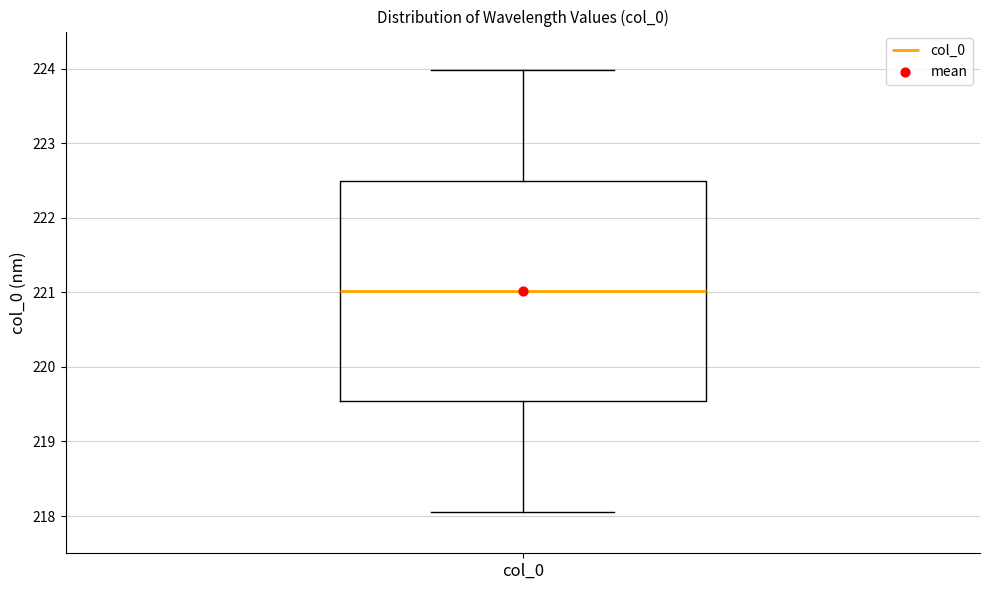

Transcribe this box plot: give where the median line is, the range the box spans, and where the two whiskers end, as read against the y-axis. The values are not printed on the chart, so give them approximately, as read against the axis.

median 221.0, box 219.5 to 222.5, whiskers 218.1 to 224.0